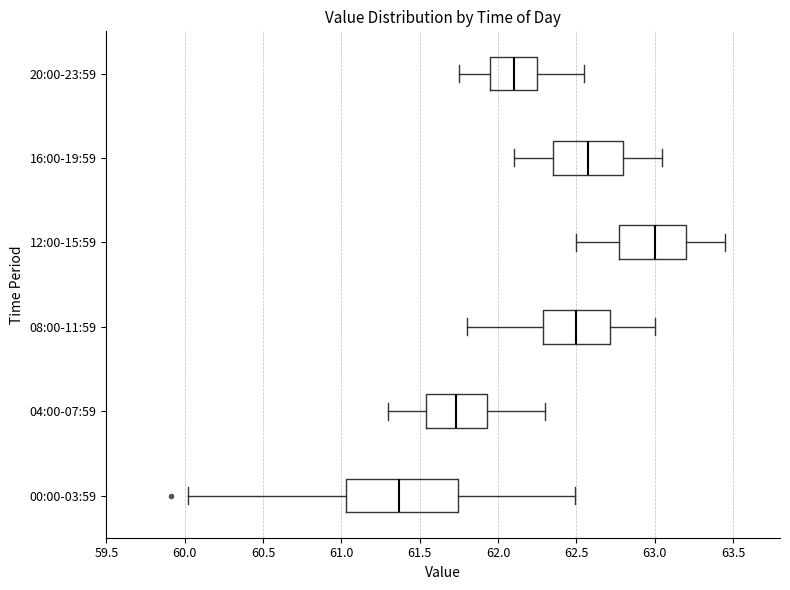

Where does the median line of the box for 12:00-15:59 sit on the x-axis? The values are not printed on the chart, so give them approximately, as read against the axis.

63.00